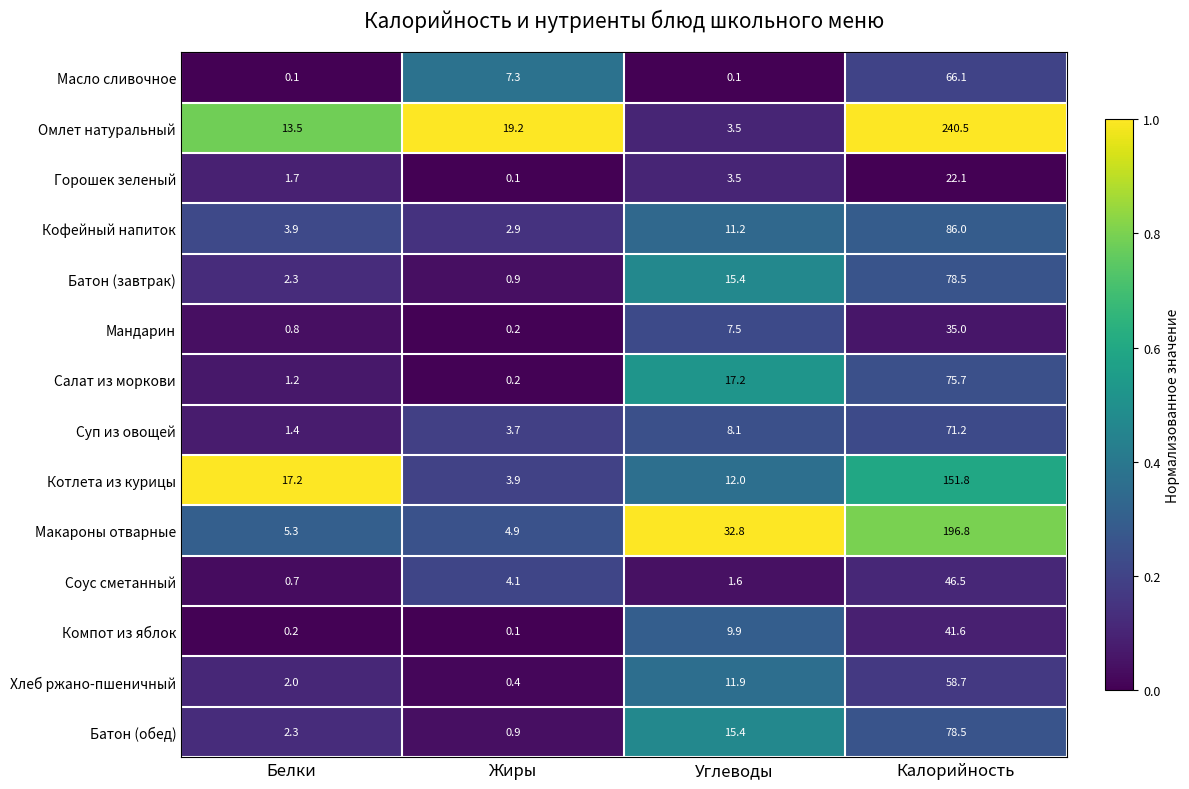

At which label is Компот из яблок closest to 20?

Углеводы